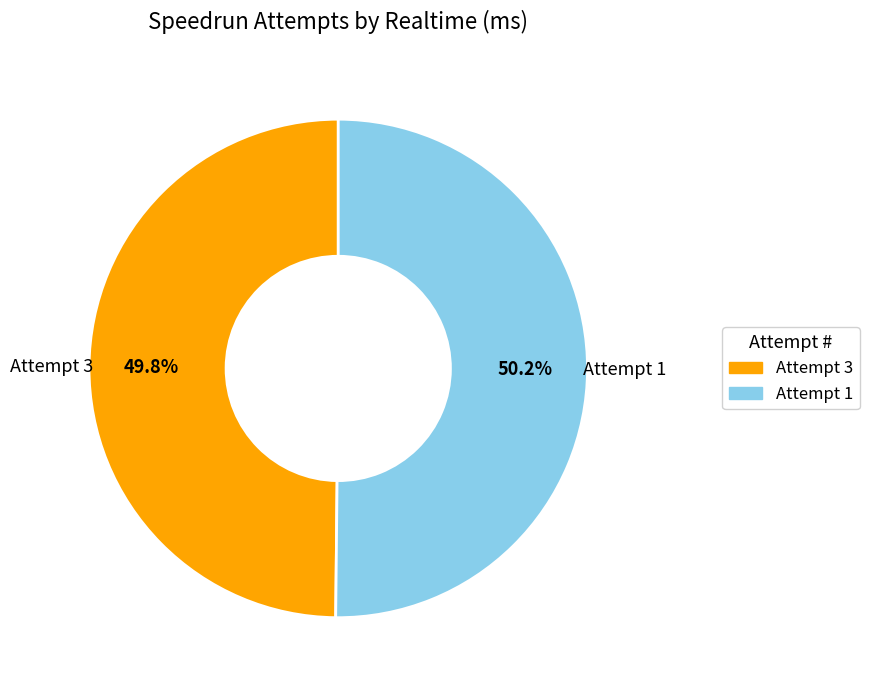

How many slices are in this pie chart?

2